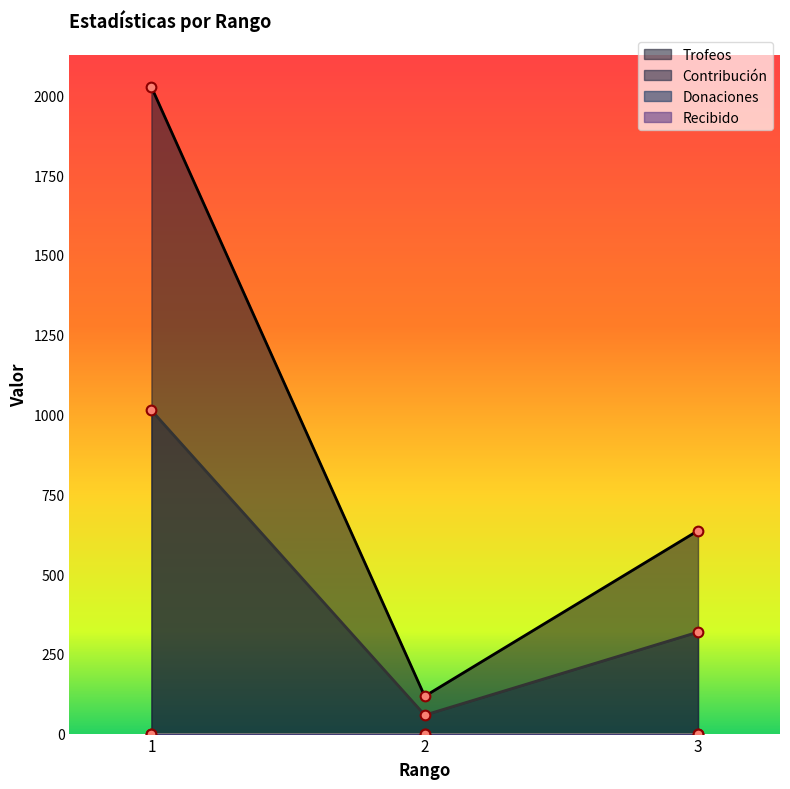

Read the Trofeos value at 1, to the nearest 10.

2030